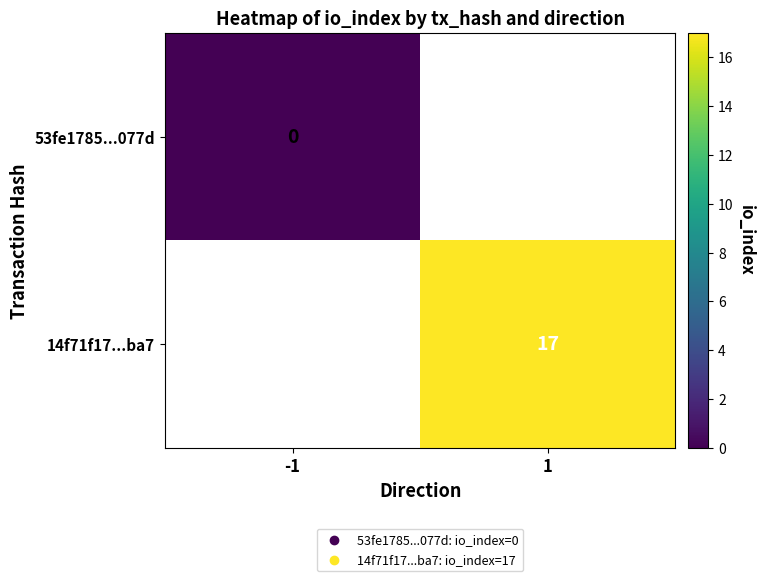

Is it true that 14f71f17...ba7 equals 28 at 1?

False